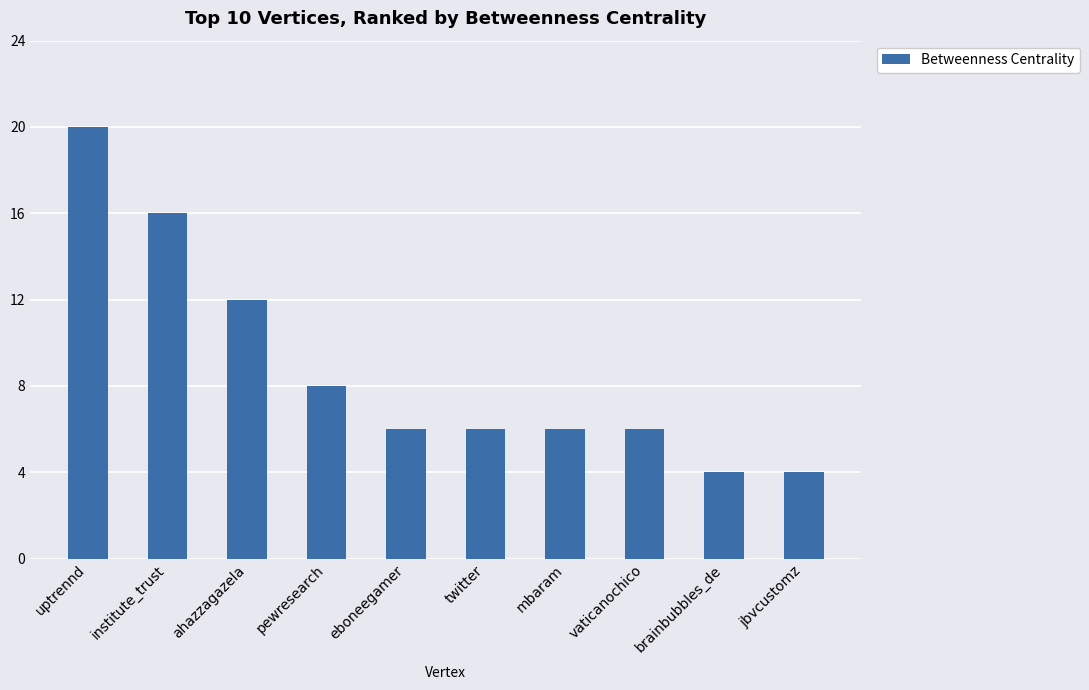

Count the values in the range 6 to 12.

6